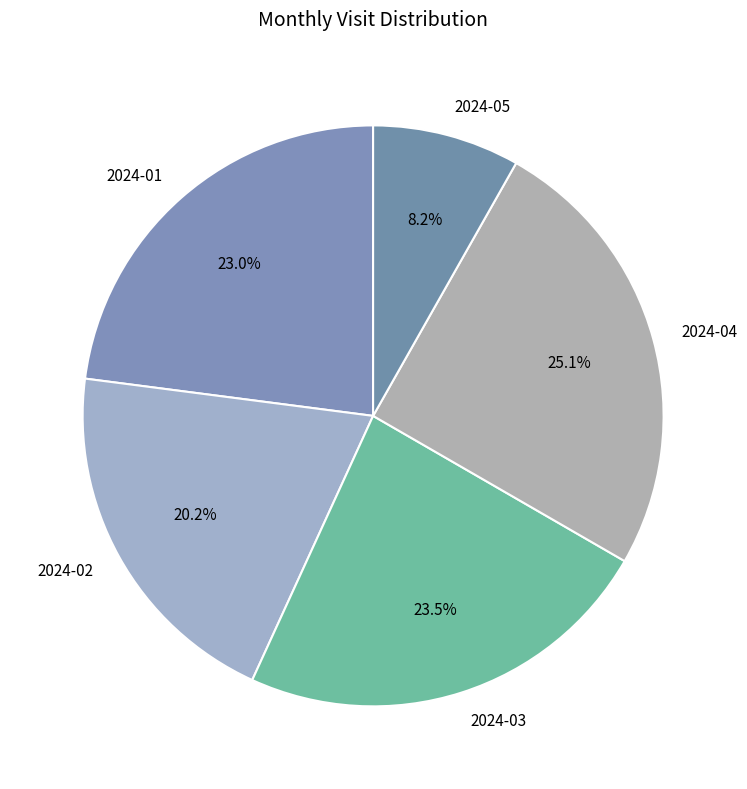

What percentage is NOT represented by 2024-05?

91.8%